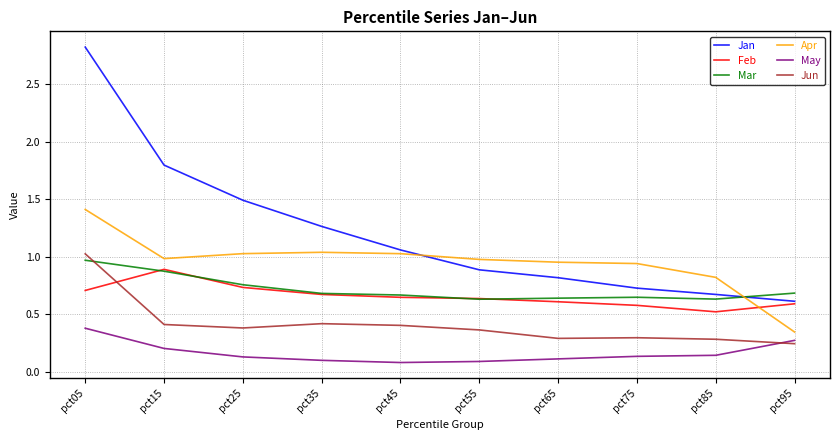

What is the approximate value of Jan at pct25?

1.5